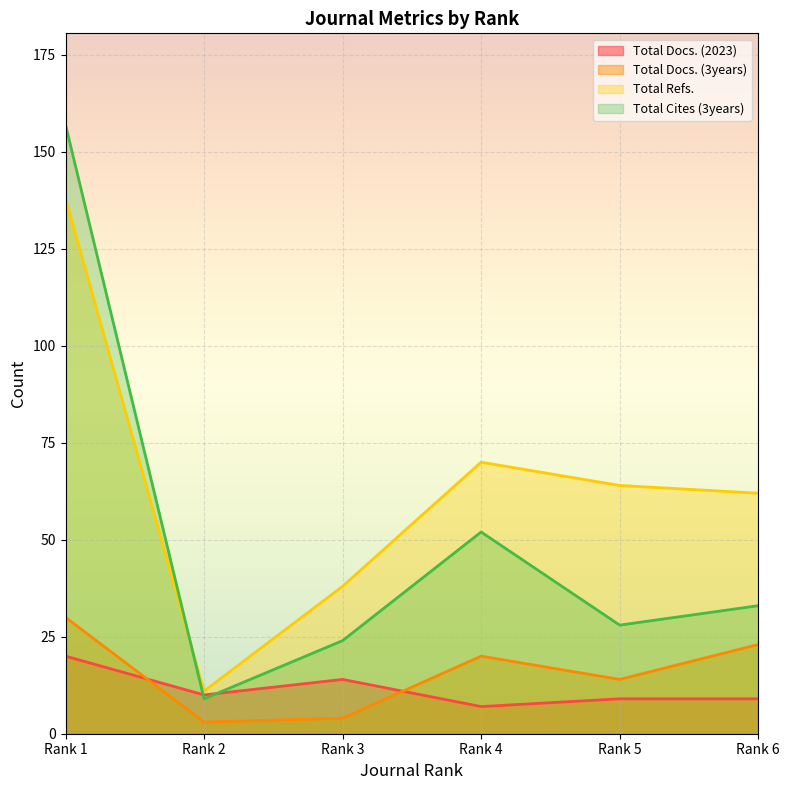

Which category has the lowest value in the Total Docs. (3years) series?

Rank 2